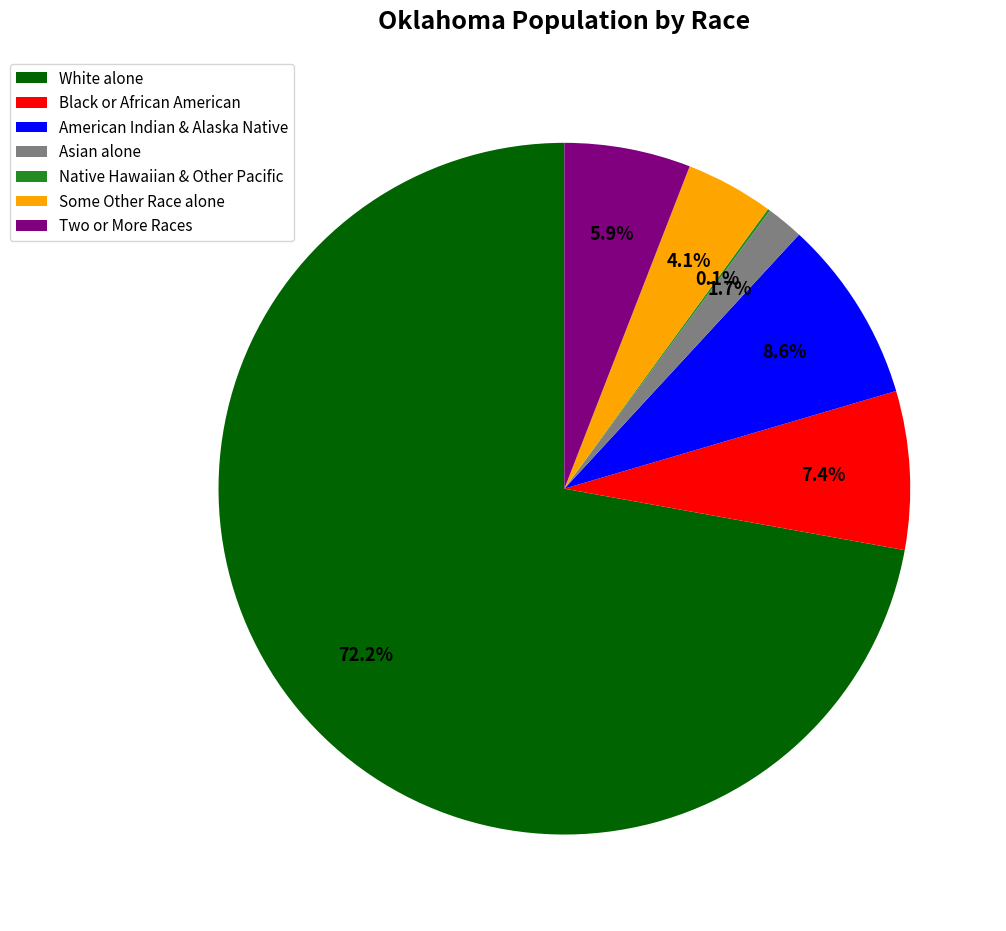

Does any single category account for the majority?

Yes